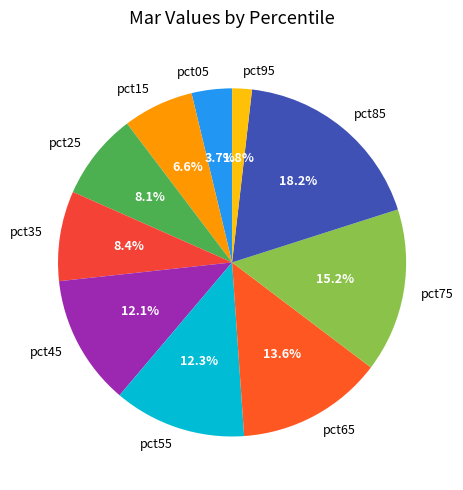

True or false: pct85 accounts for 3% of the total.

False